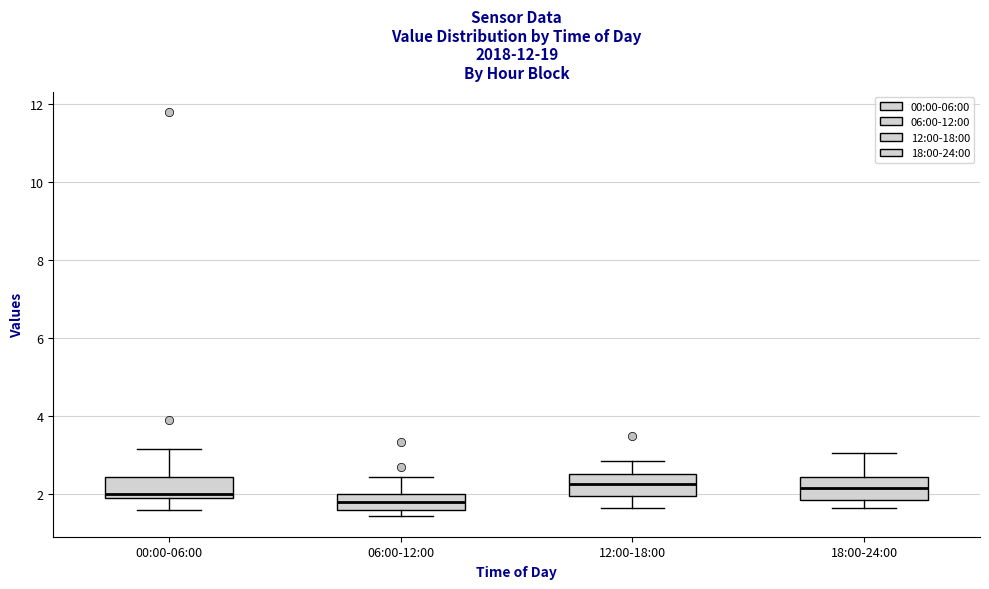

Which box's median line is the lowest?

06:00-12:00